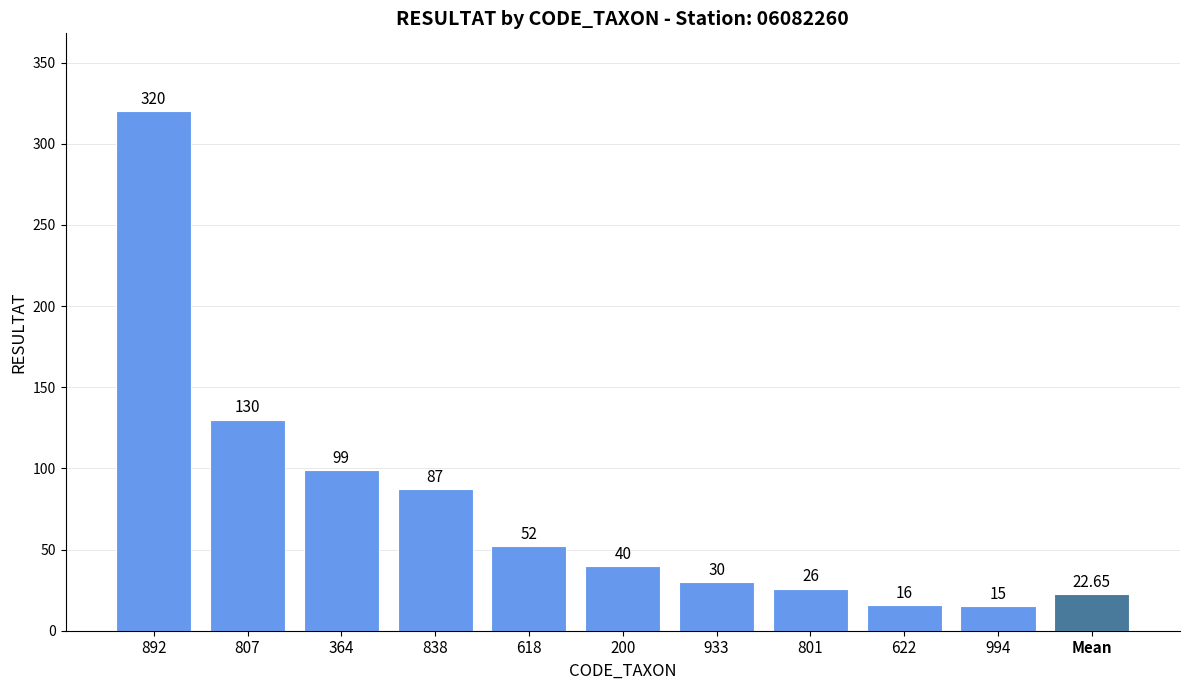

Which label corresponds to the largest value in the chart?

892